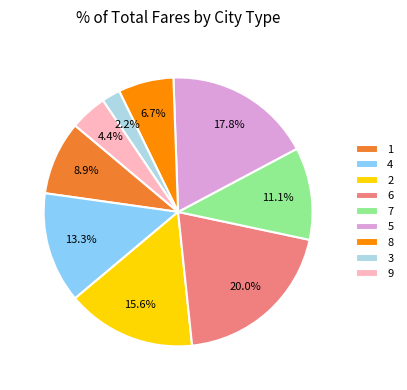

Which slice is the smallest?

3